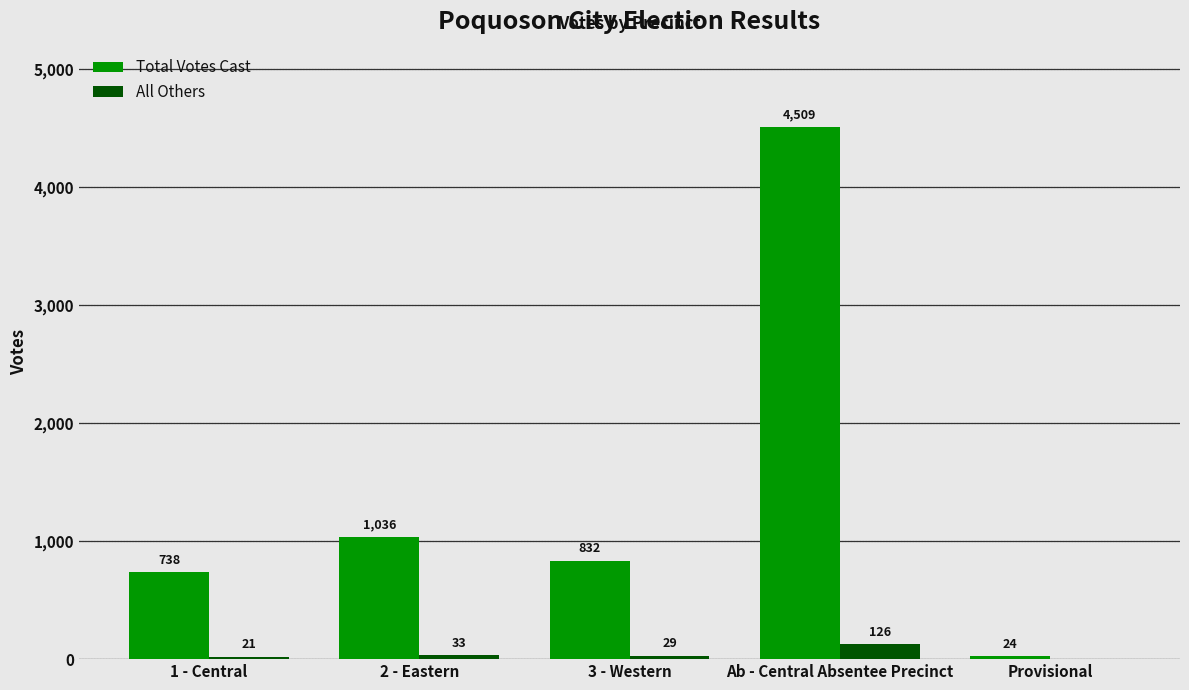

What is the difference between the Total Votes Cast values at 2 - Eastern and Provisional?

1012